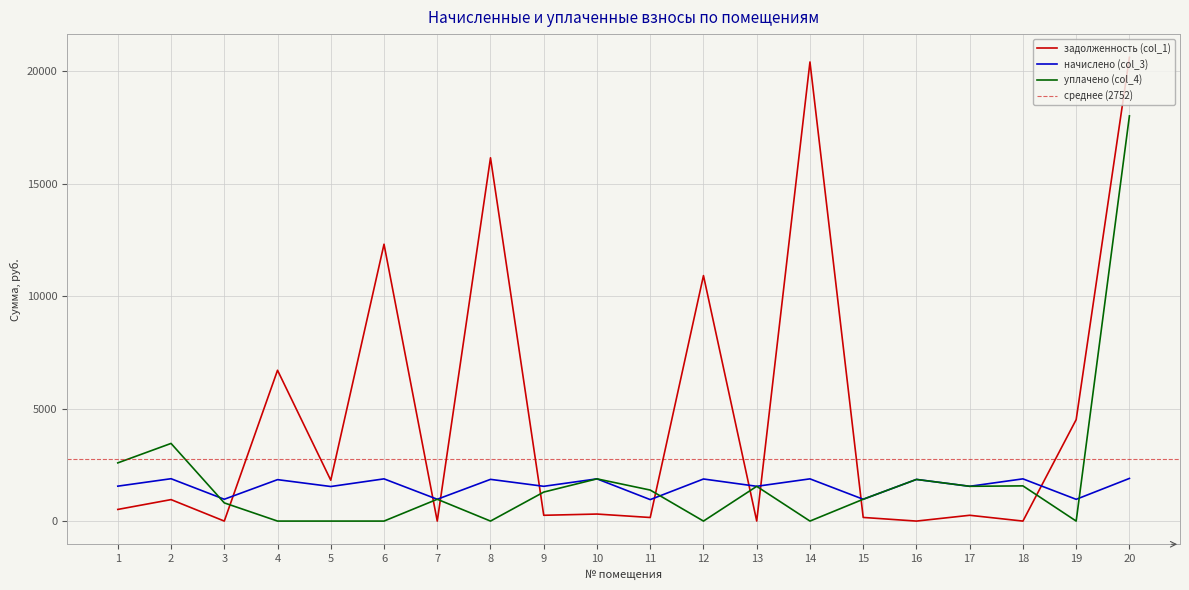

The value of начислено (col_3) at 6 is 1876.2. True or false?

True